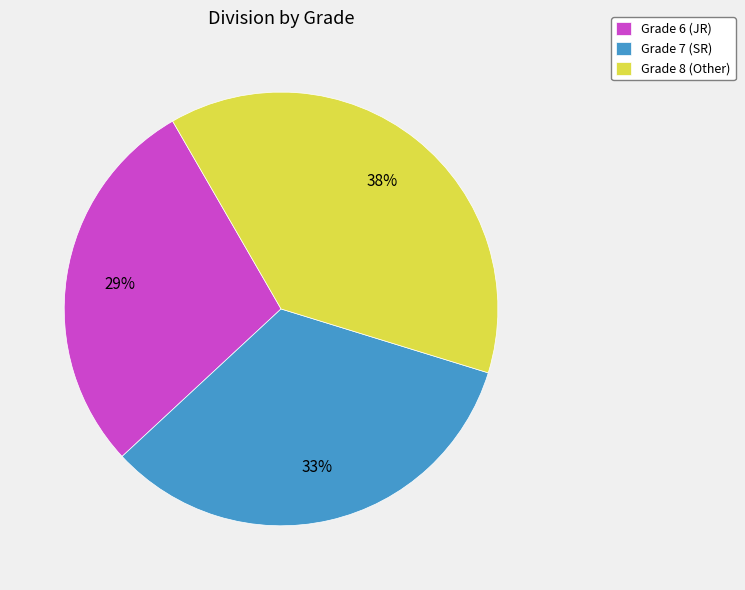

Does any single category account for the majority?

No